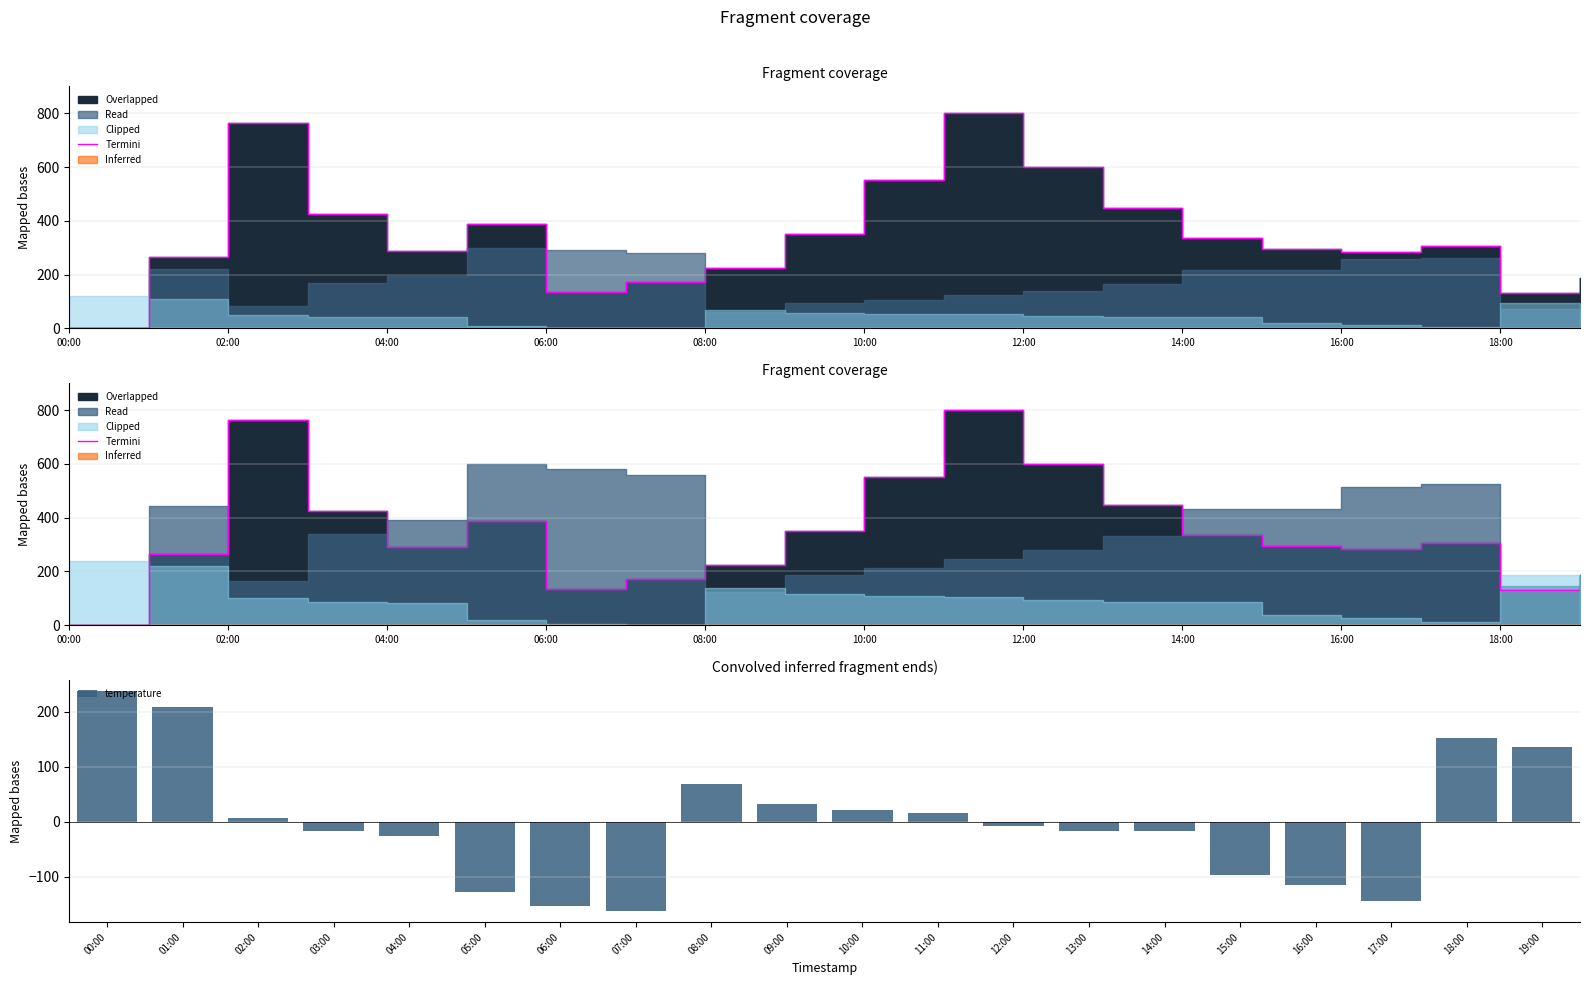

What is the difference between the maximum and second lowest values in the Termini series?

669.8